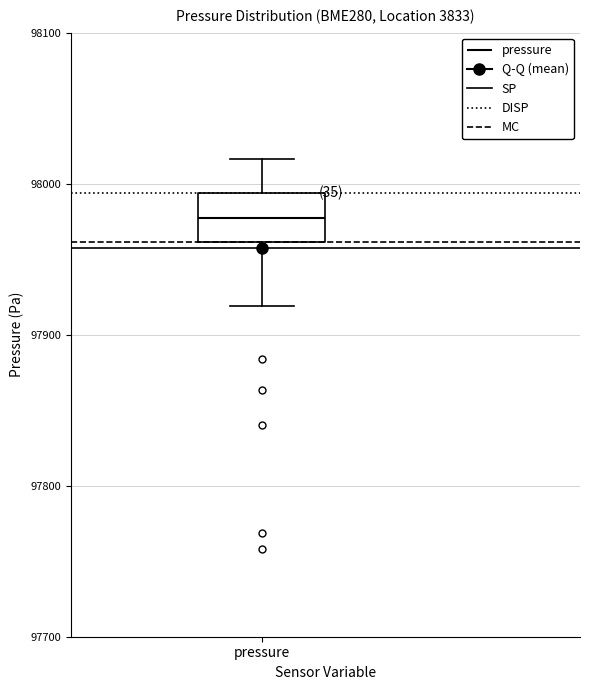

Transcribe this box plot: give where the median line is, the range the box spans, and where the two whiskers end, as read against the y-axis. The values are not printed on the chart, so give them approximately, as read against the axis.

median 97980, box 97960 to 97990, whiskers 97920 to 98020